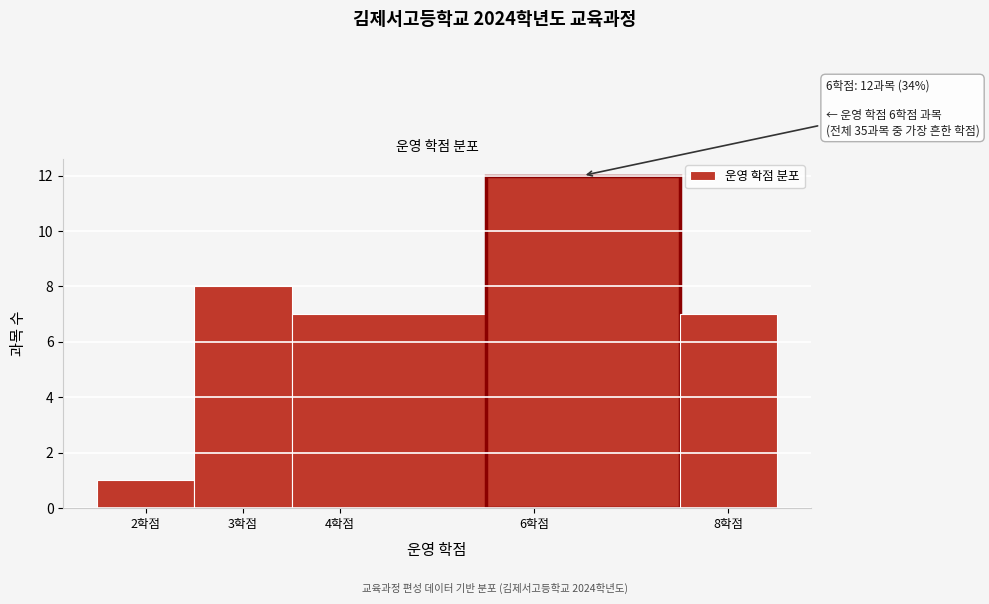

Which range on the x-axis has the tallest bar?

5.5 to 7.5